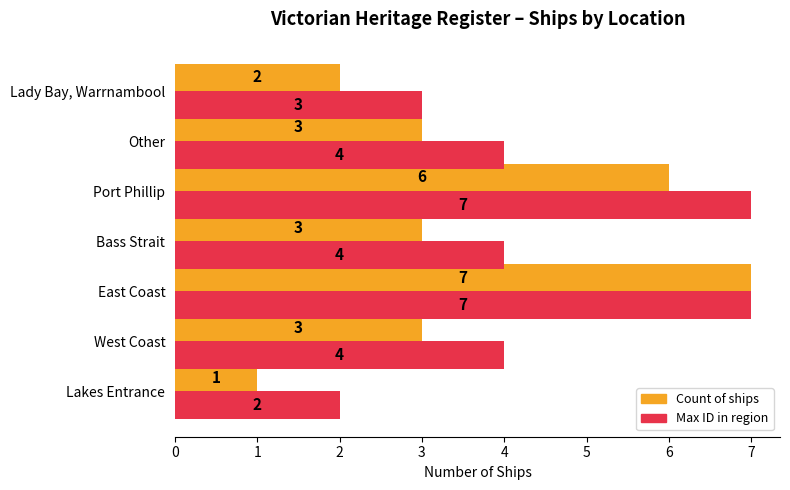

Which series has the widest spread of values?

Count of ships